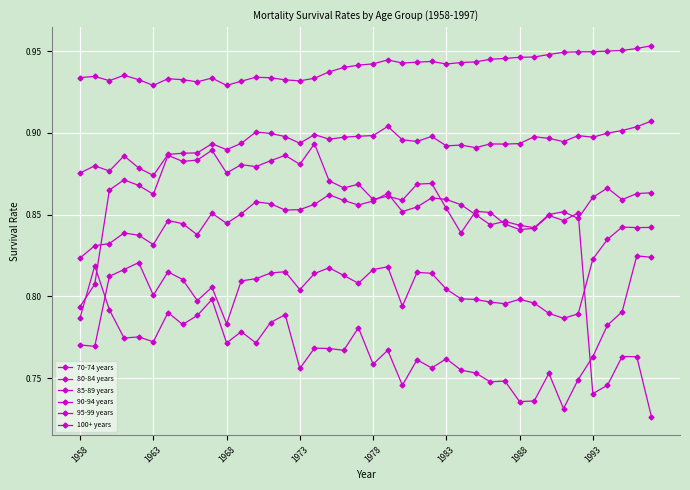

Does the chart have visible grid lines?

Yes